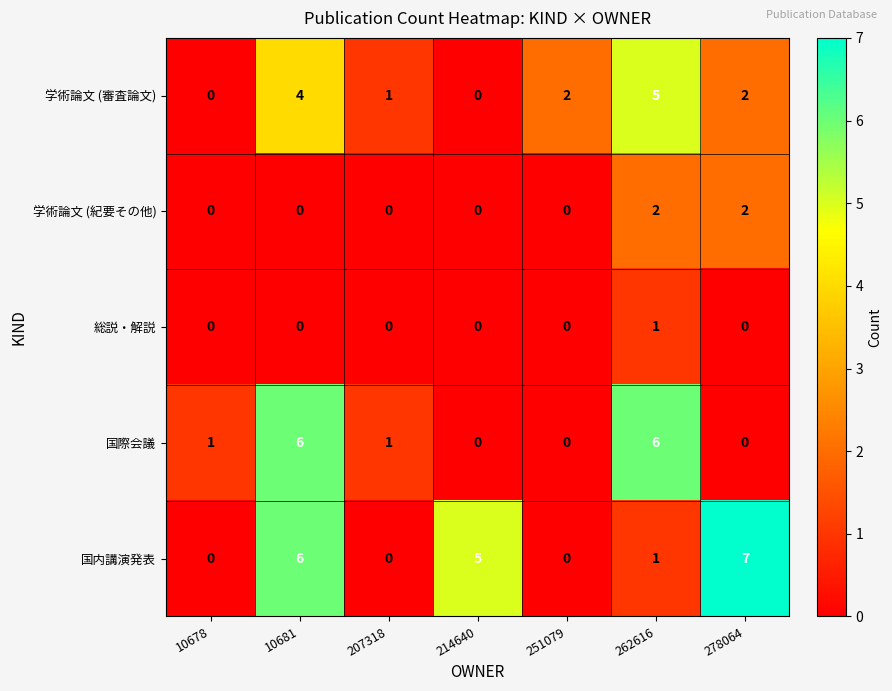

Count the 総説・解説 values in the range 0 to 1.

7